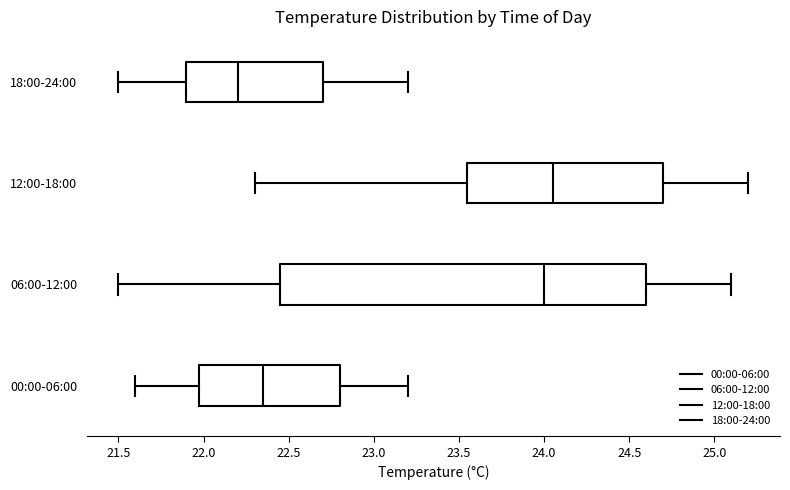

Which box's median line is the furthest to the left?

18:00-24:00